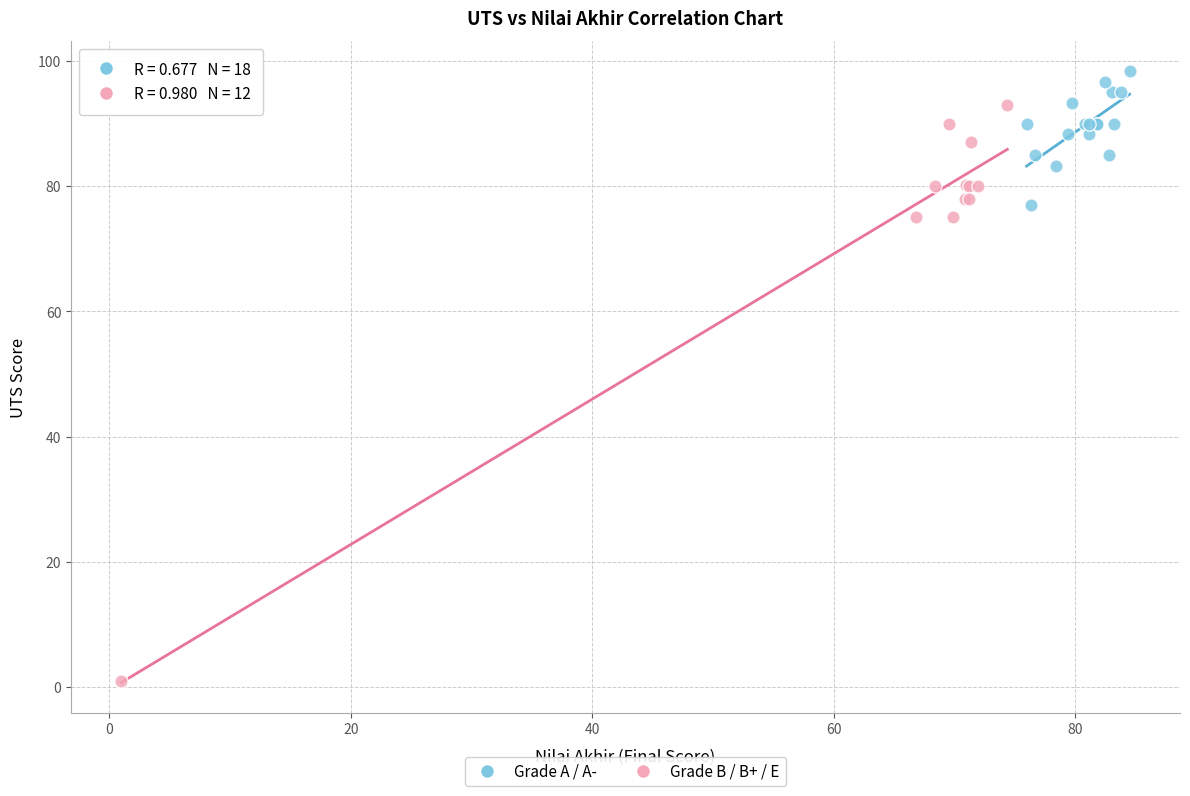

Which series reaches the maximum Y coordinate?

Grade A / A-